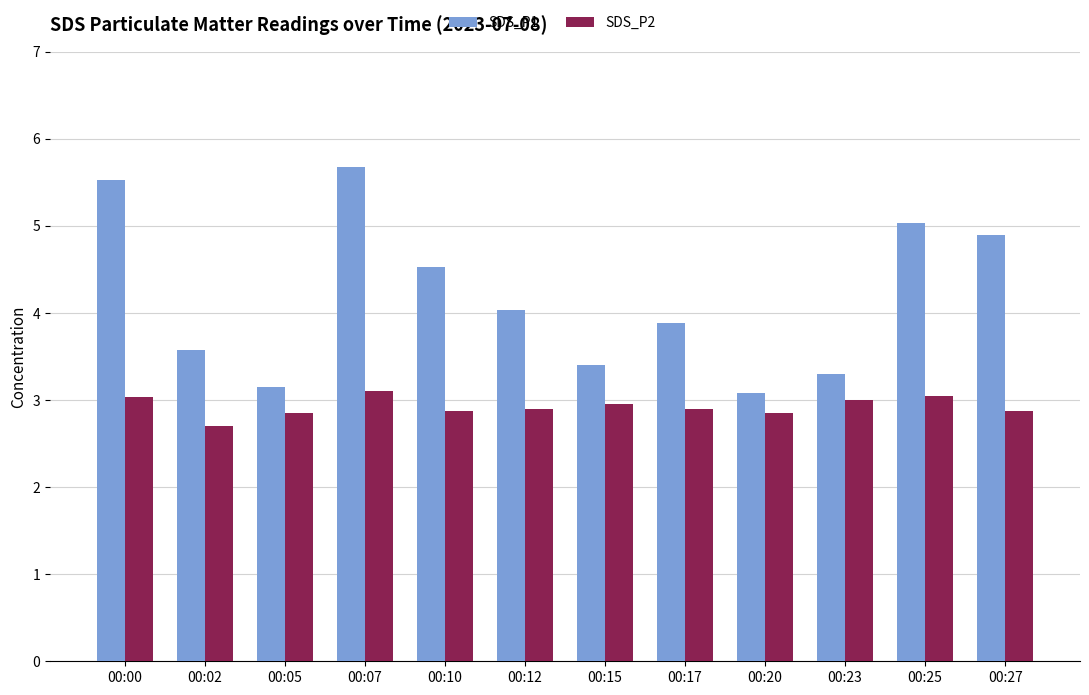

Which series has the largest total across all categories?

SDS_P1